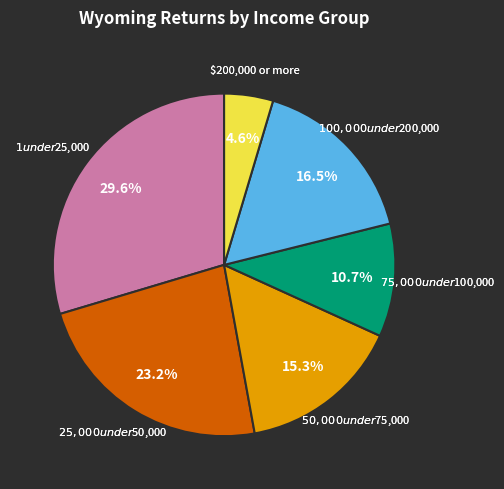

Is there a majority slice in this chart?

No